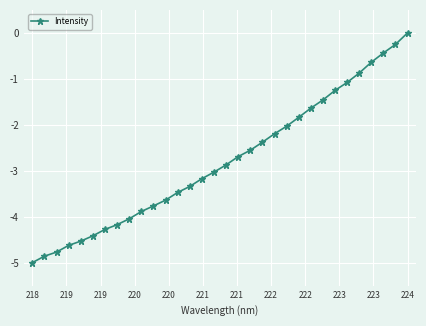

What is the value of the 16th point from the left?

-3.0